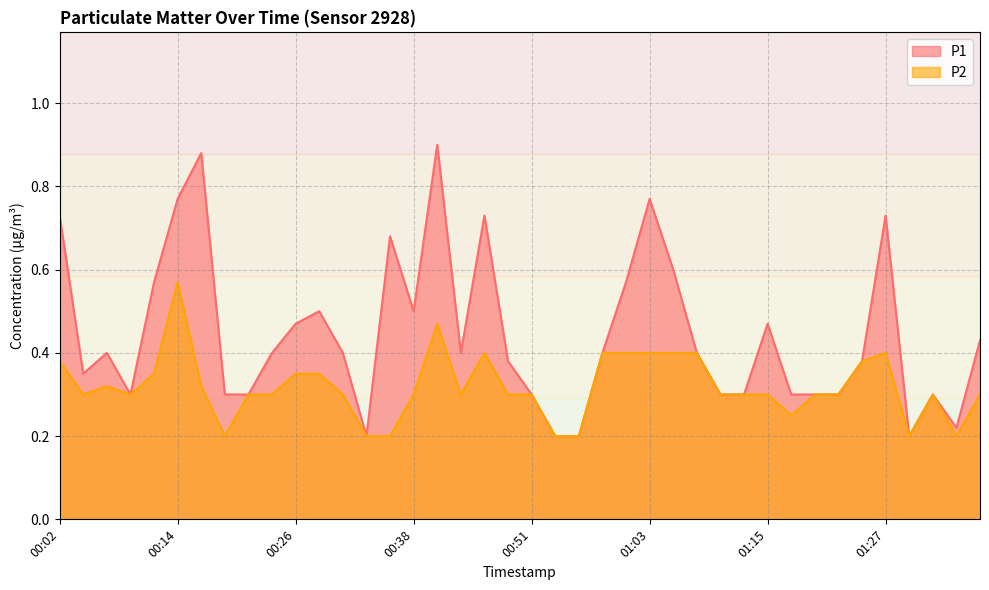

How many P2 values are between 0 and 1?

40